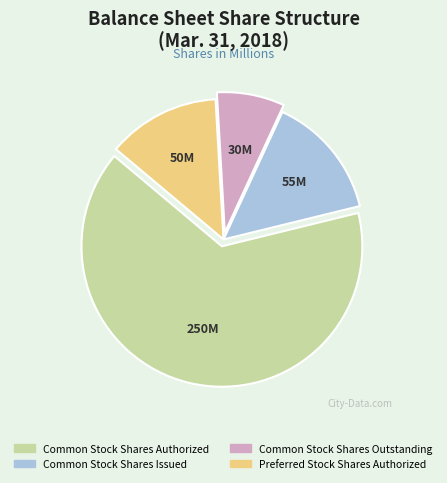

How many slices are in this pie chart?

4